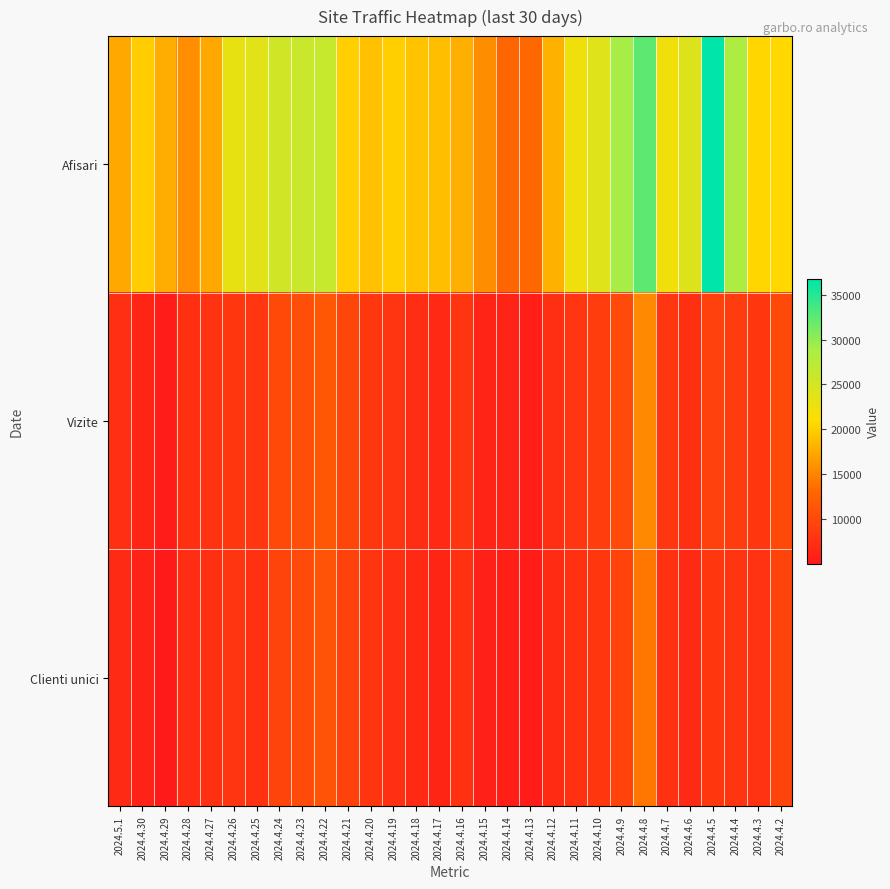

At which category is the sum across all series the highest?

2024.4.8